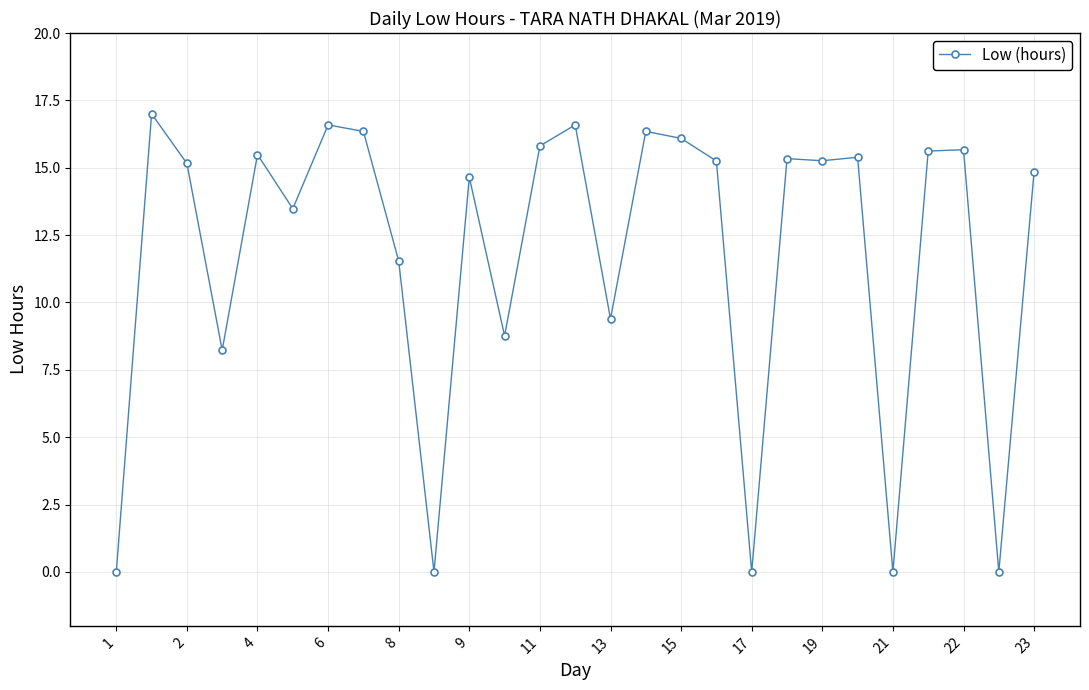

What is the maximum value shown in the chart?

17.0